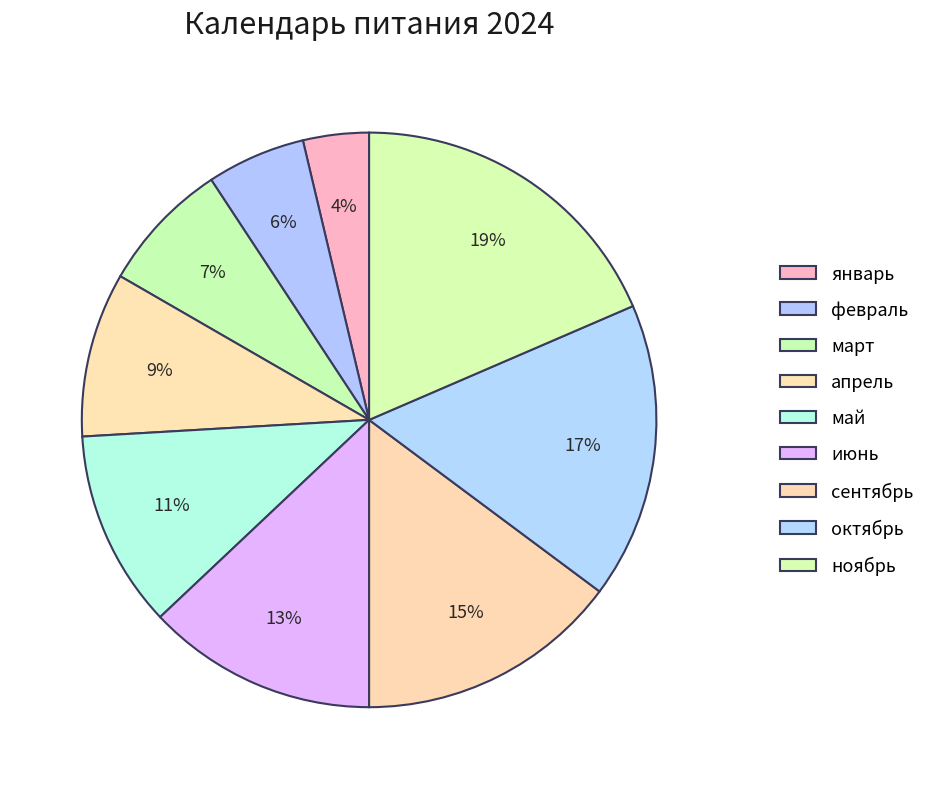

What is the smallest slice in the pie chart?

январь